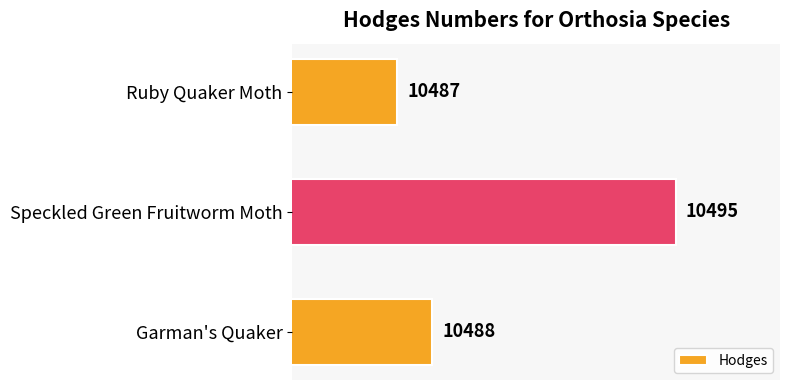

What is the smallest value displayed?

10487